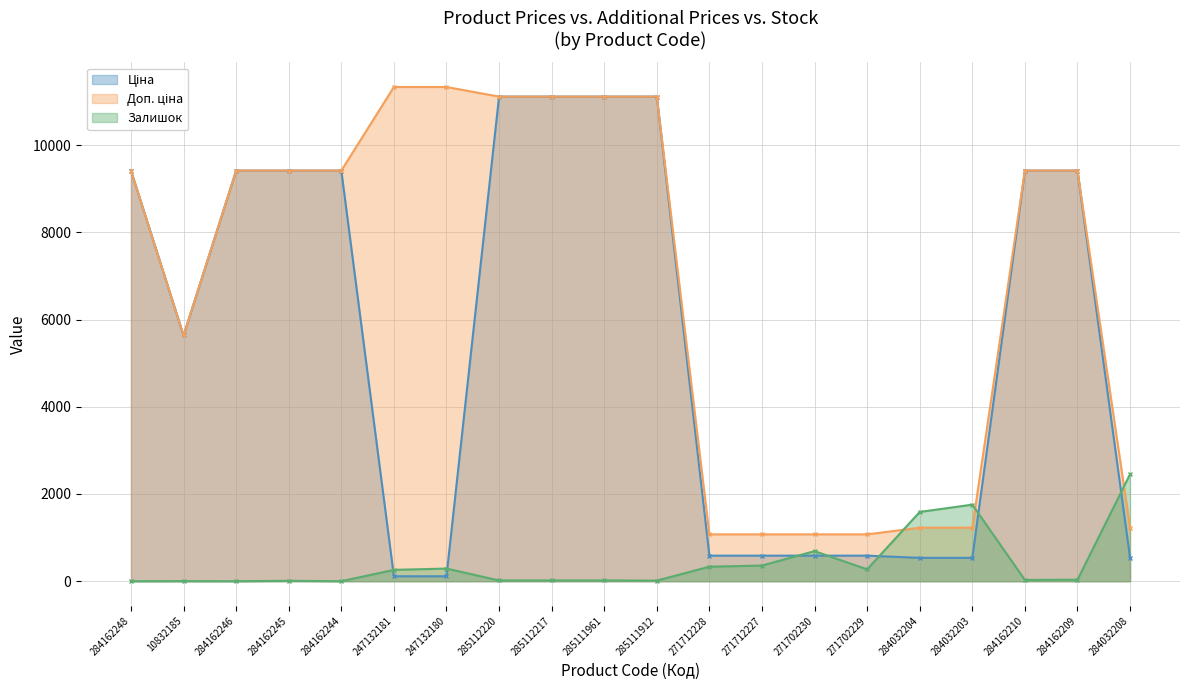

The Доп. ціна series shows 7880.0 at 247132180. True or false?

False